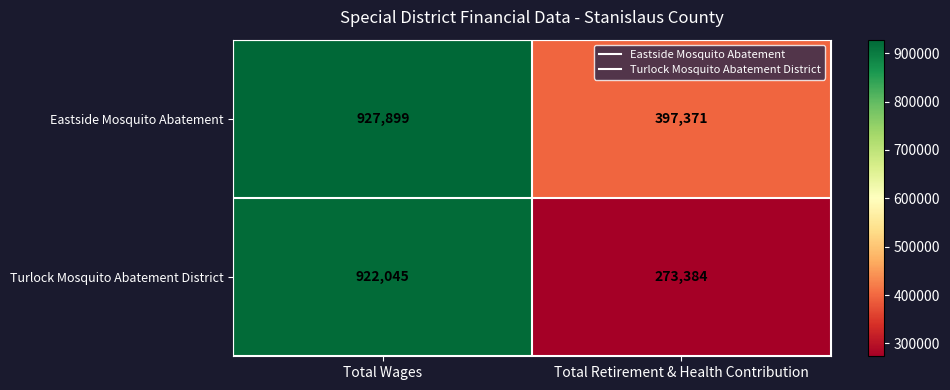

Count the number of categories in the chart.

2